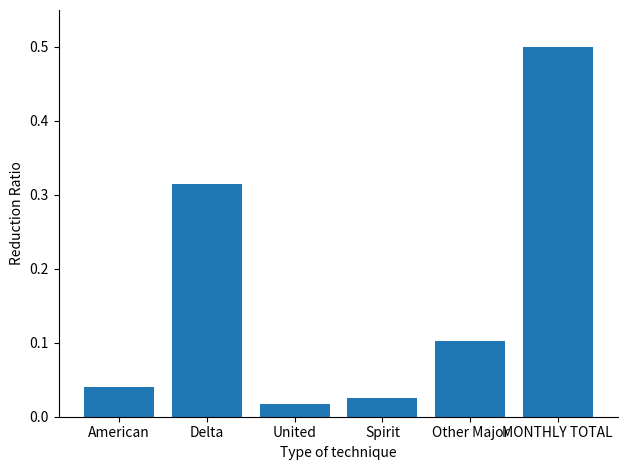

The chart shows a value of 0.1 at Other Major. True or false?

True